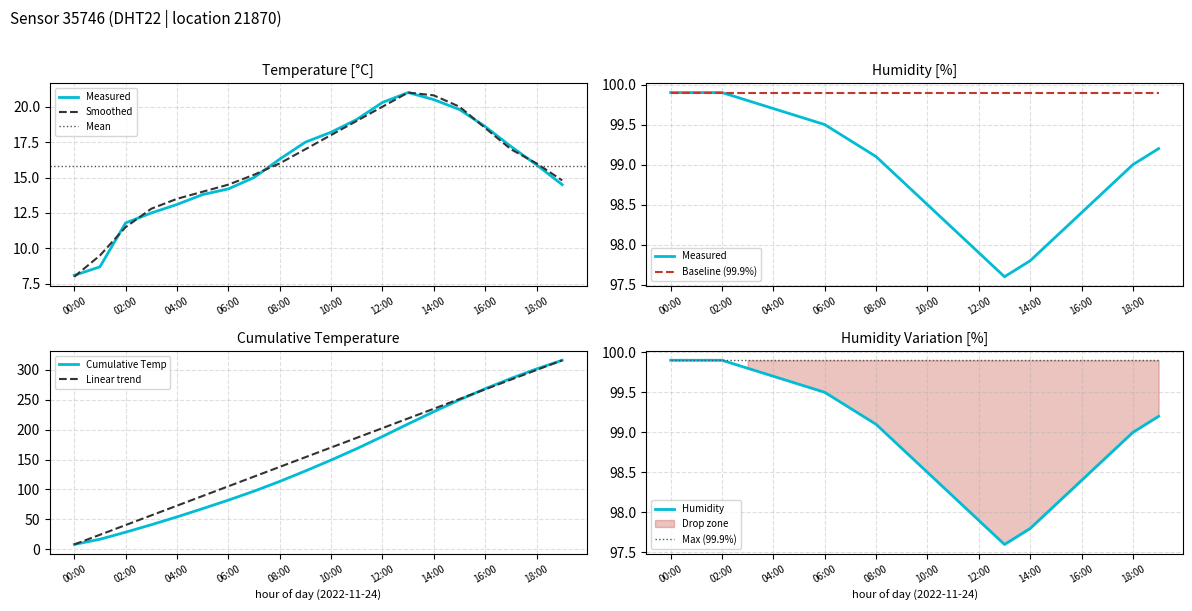

True or false: temperature_smooth has a value of 16.0 at 18:00.

True